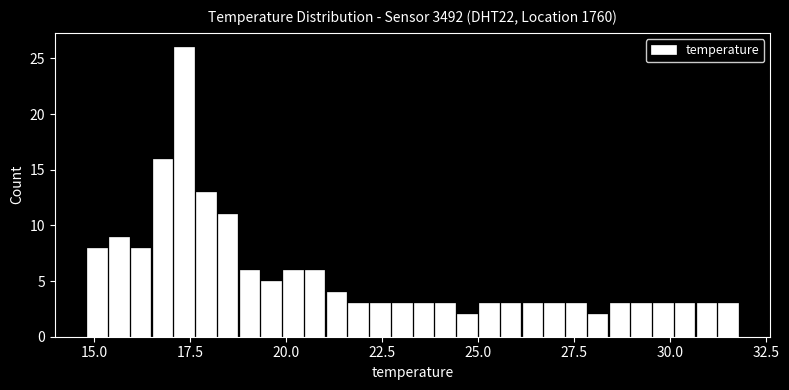

Read against the x-axis, roughly where is the centre of the tallest bar?

17.5